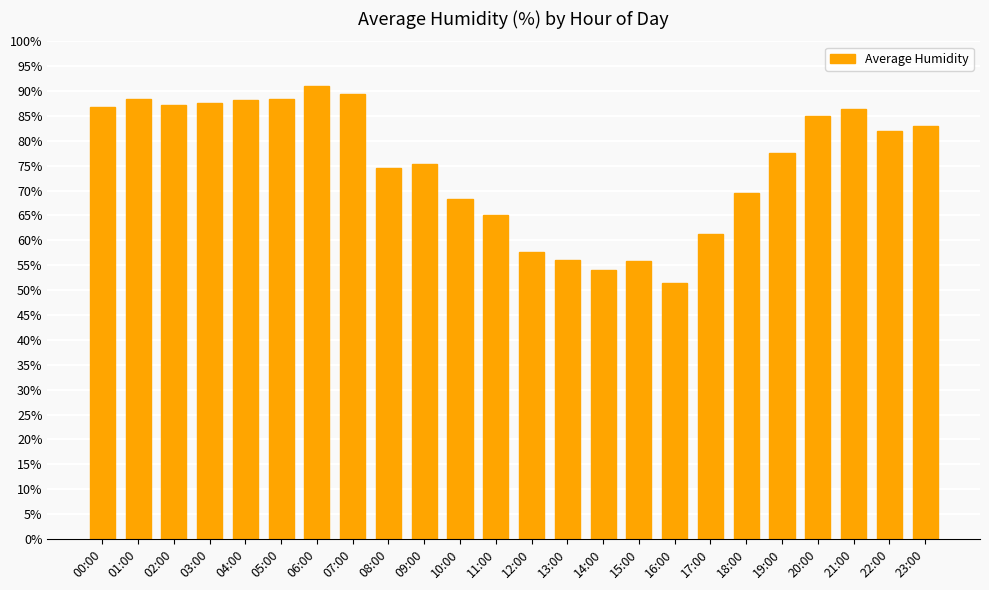

Read the value at 22:00.

82.0